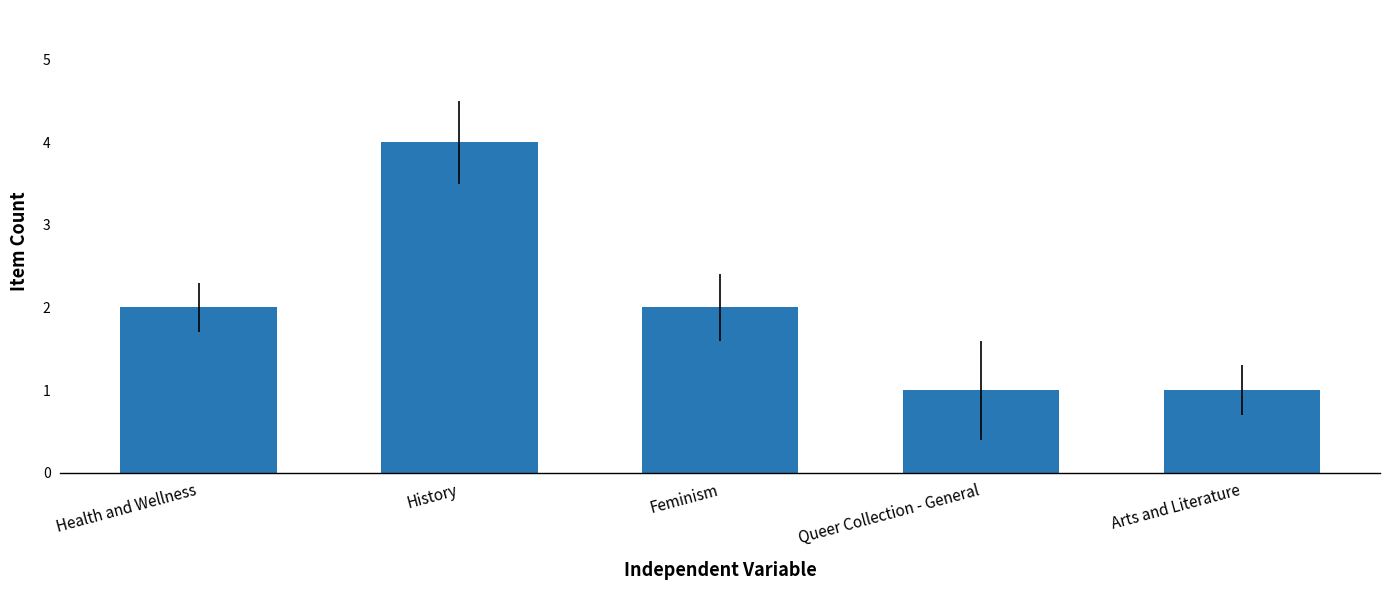

What position from the left is Arts and Literature?

5